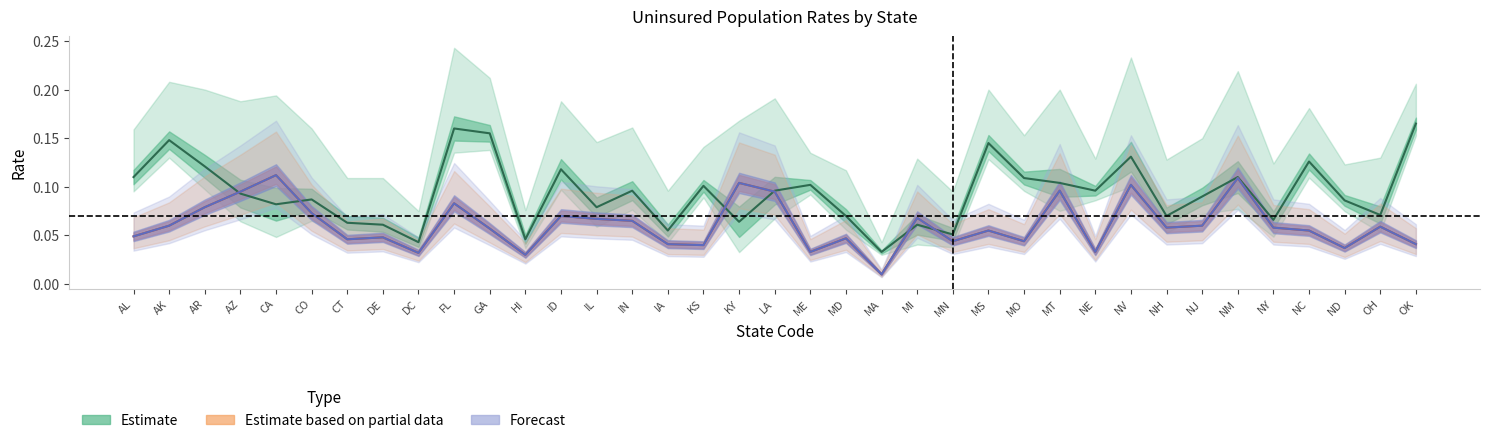

Between CA and AR, which is larger?

AR